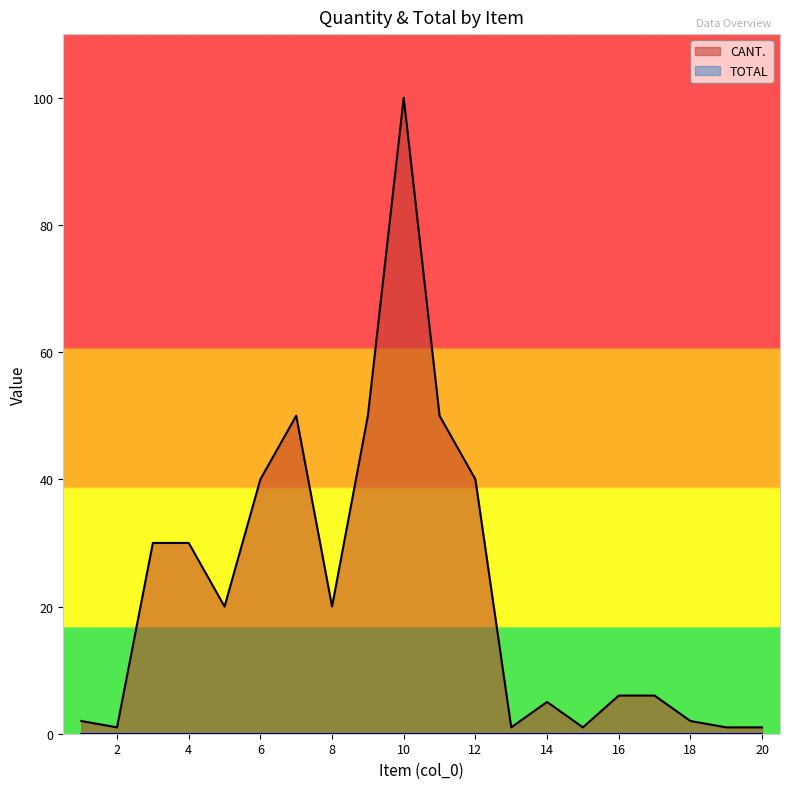

List the labels in order of value, smallest first.

2, 13, 15, 19, 20, 1, 18, 14, 16, 17, 5, 8, 3, 4, 6, 12, 7, 9, 11, 10